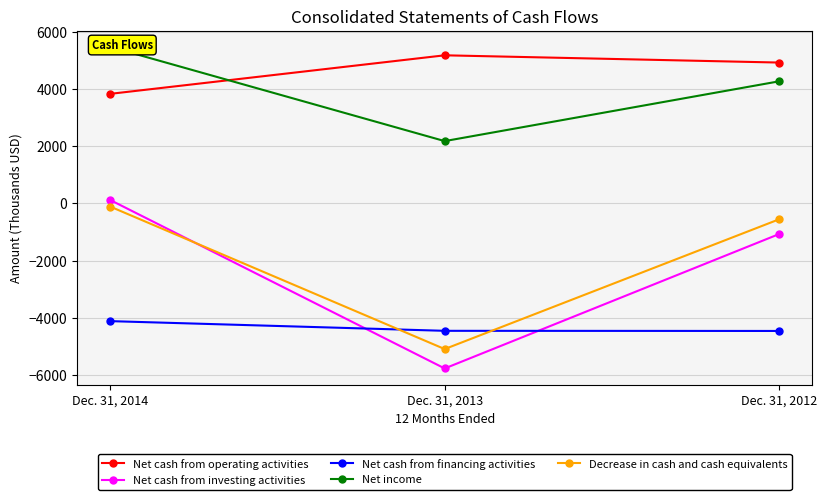

Reading left to right, transcribe all the data shown in this chart.

Net cash from operating activities: 3841	5190	4936
Net cash from investing activities: 118	-5777	-1073
Net cash from financing activities: -4120	-4459	-4464
Net income: 5483	2185	4278
Decrease in cash and cash equivalents: -112	-5098	-556